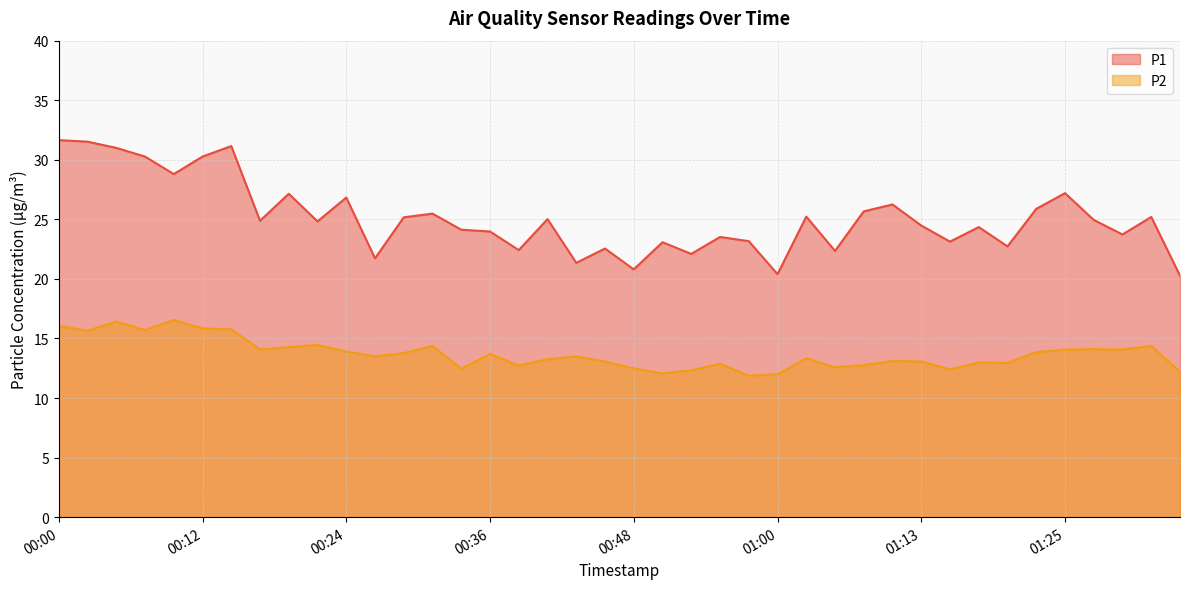

What is the label of the 17th point from the right?

00:56